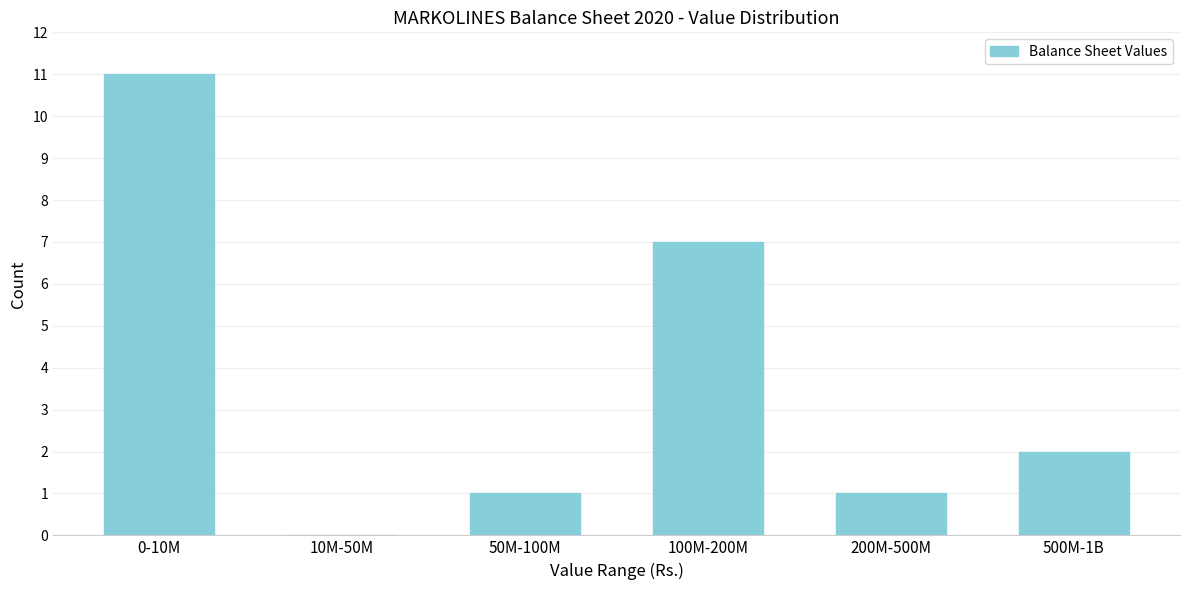

Reading left to right, transcribe all the data shown in this chart.

0-10M=11	10M-50M=0	50M-100M=1	100M-200M=7	200M-500M=1	500M-1B=2